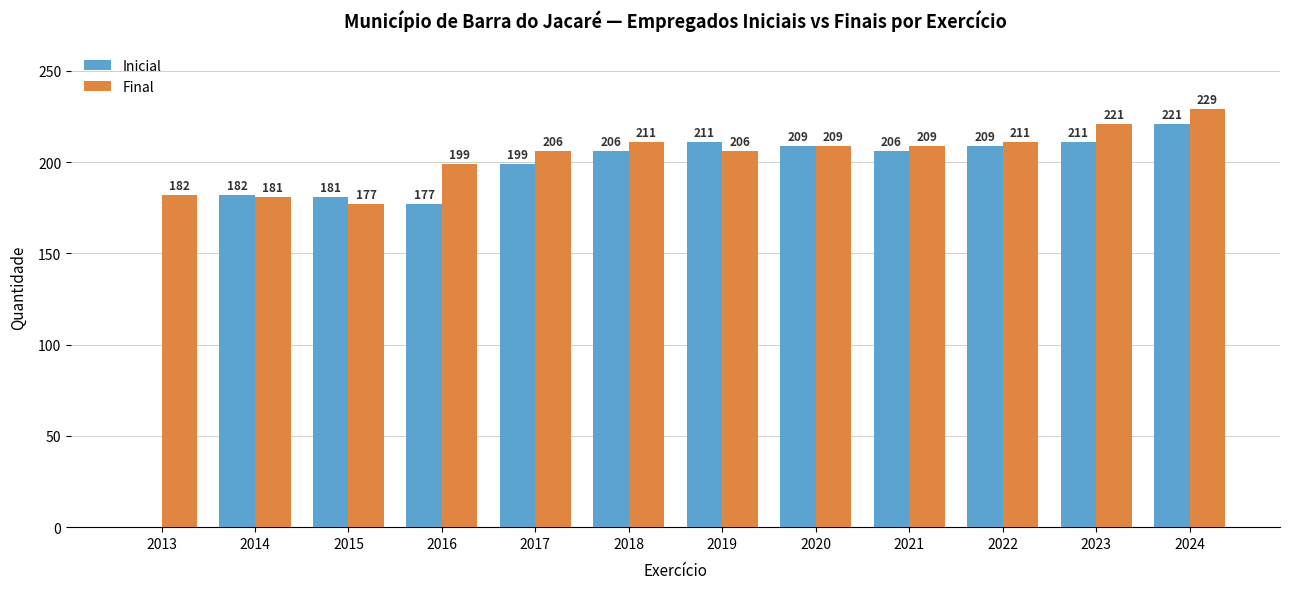

The value of Final at 2014 is 181. True or false?

True